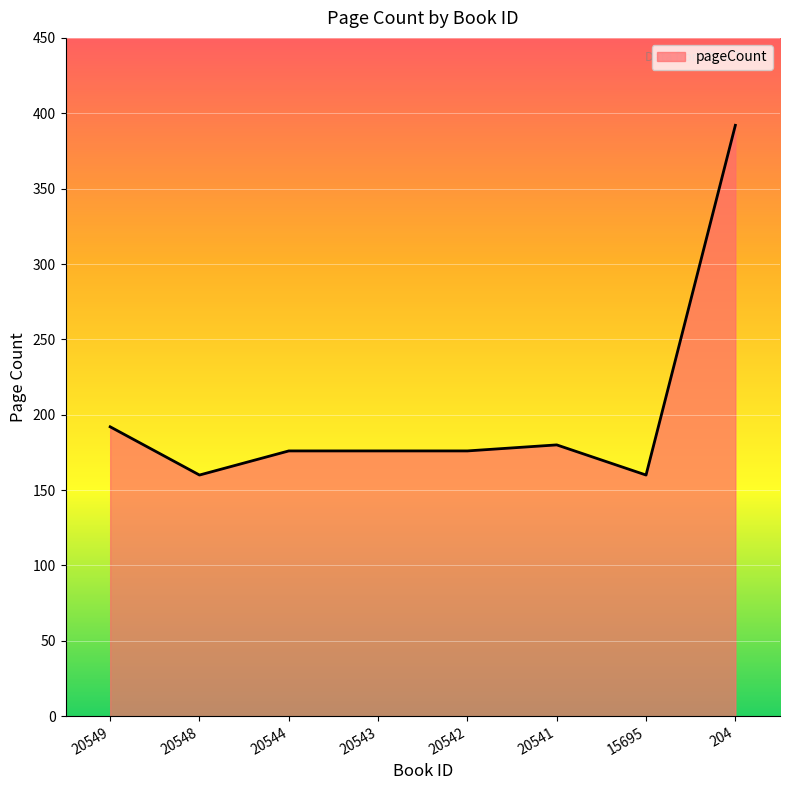

What is the smallest value displayed?

160